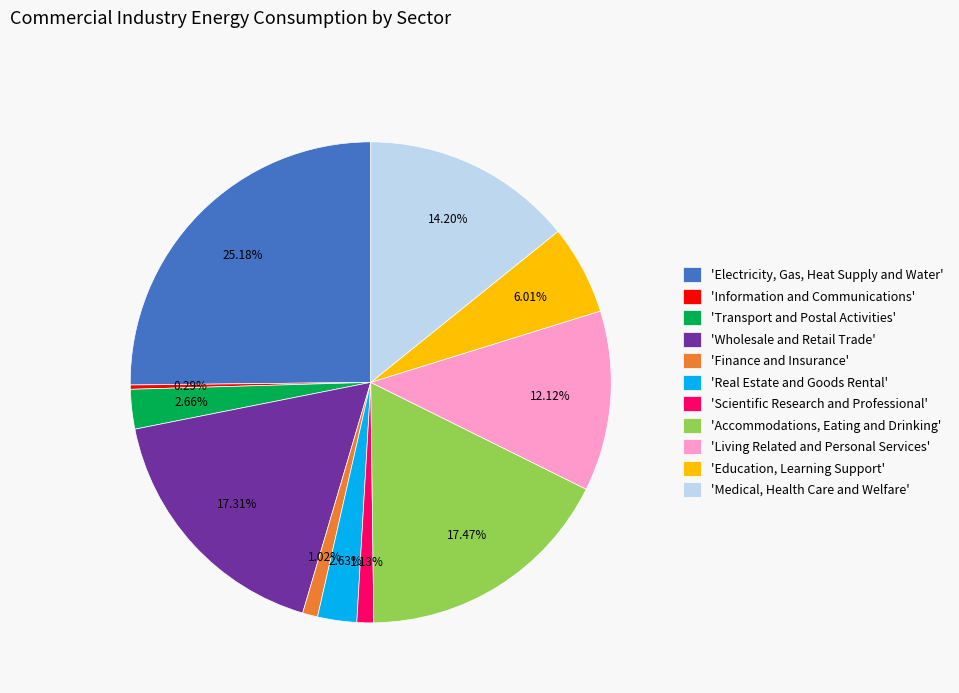

Rank the categories by value from highest to lowest.

'Electricity, Gas, Heat Supply and Water', 'Accommodations, Eating and Drinking', 'Wholesale and Retail Trade', 'Medical, Health Care and Welfare', 'Living Related and Personal Services', 'Education, Learning Support', 'Transport and Postal Activities', 'Real Estate and Goods Rental', 'Scientific Research and Professional', 'Finance and Insurance', 'Information and Communications'